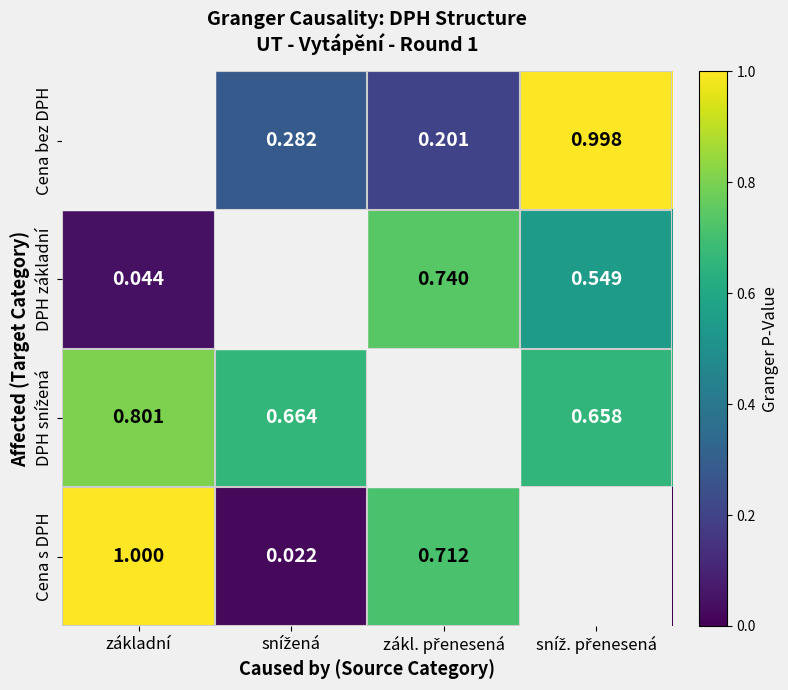

List the labels in order of Cena bez DPH value, largest first.

sníž. přenesená, snížená, zákl. přenesená, základní